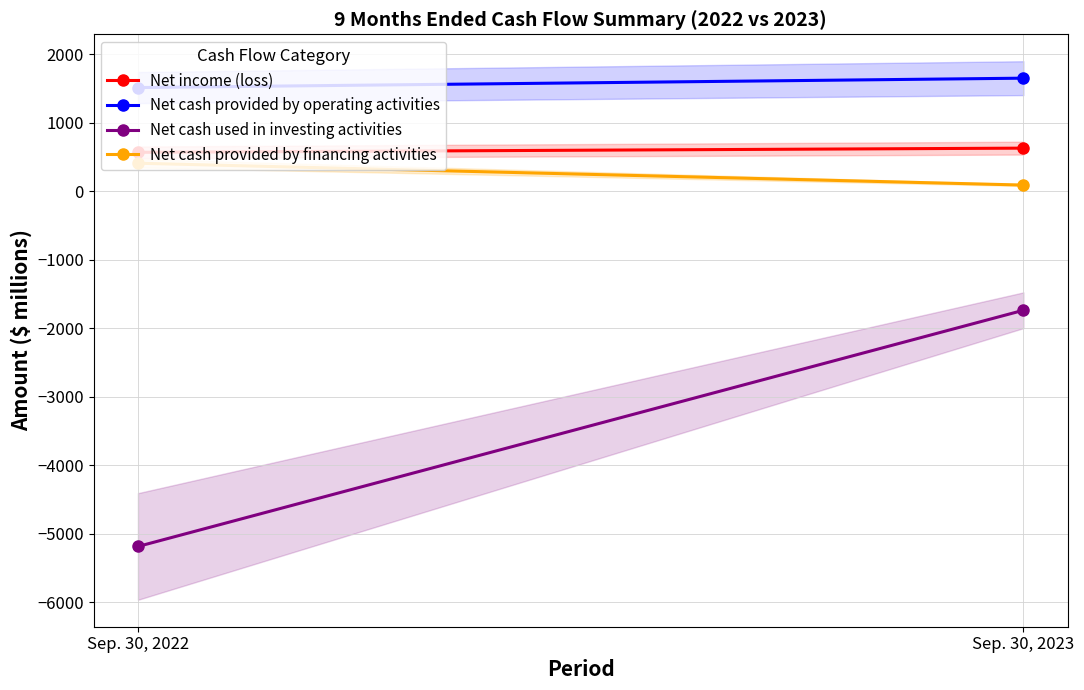

What is the difference between the maximum and minimum values in the Net cash provided by financing activities series?

319